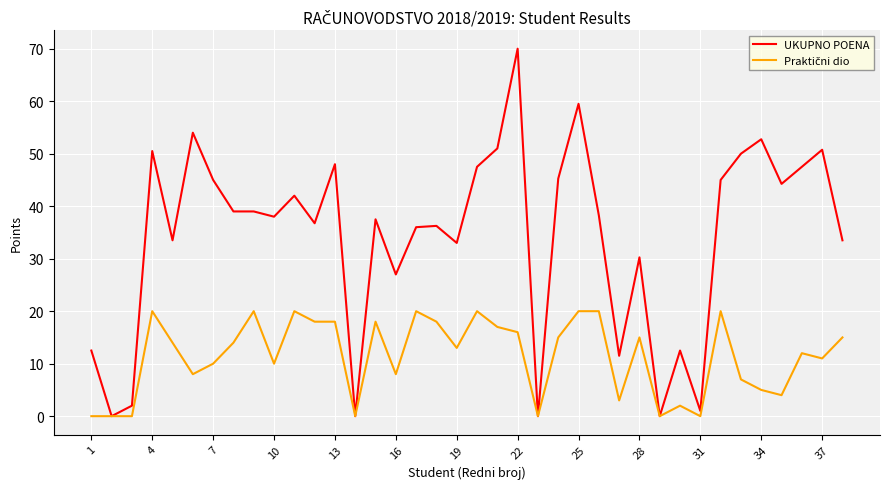

Which series has the widest spread of values?

UKUPNO POENA